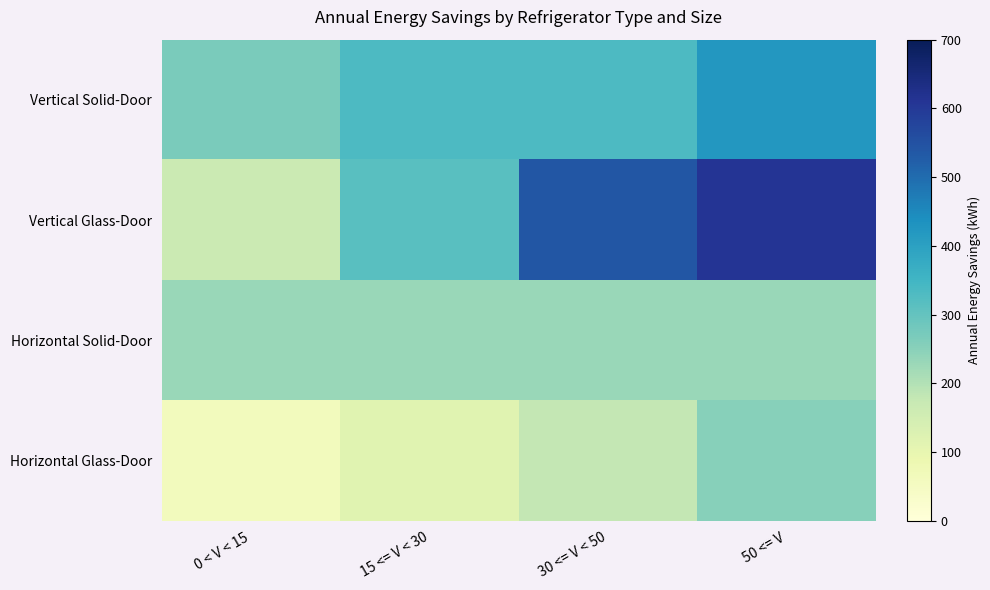

What is the difference between the highest and lowest values at 0 < V < 15?

208.0